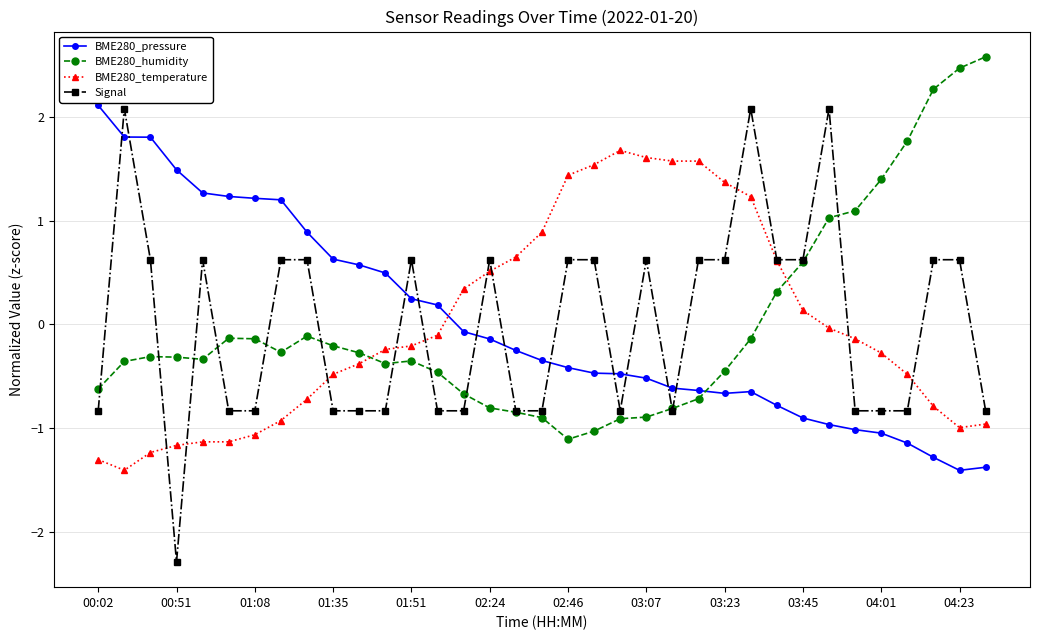

Count the number of categories in the chart.

35